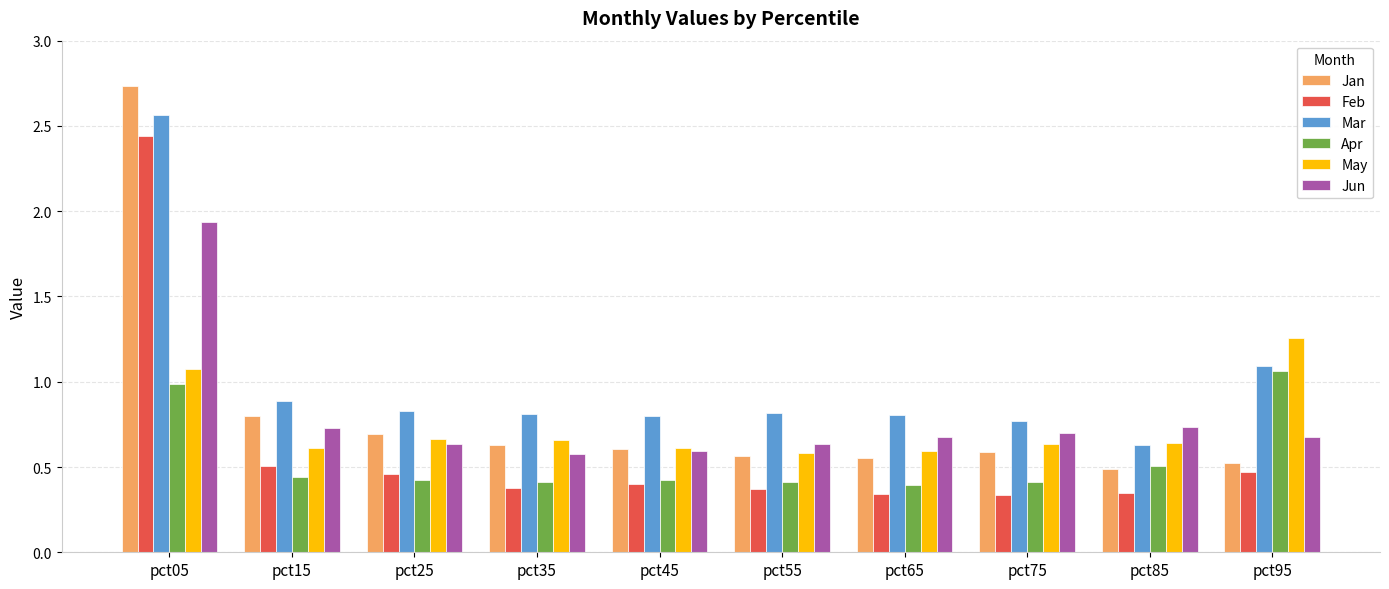

How many bars are there in total?

60